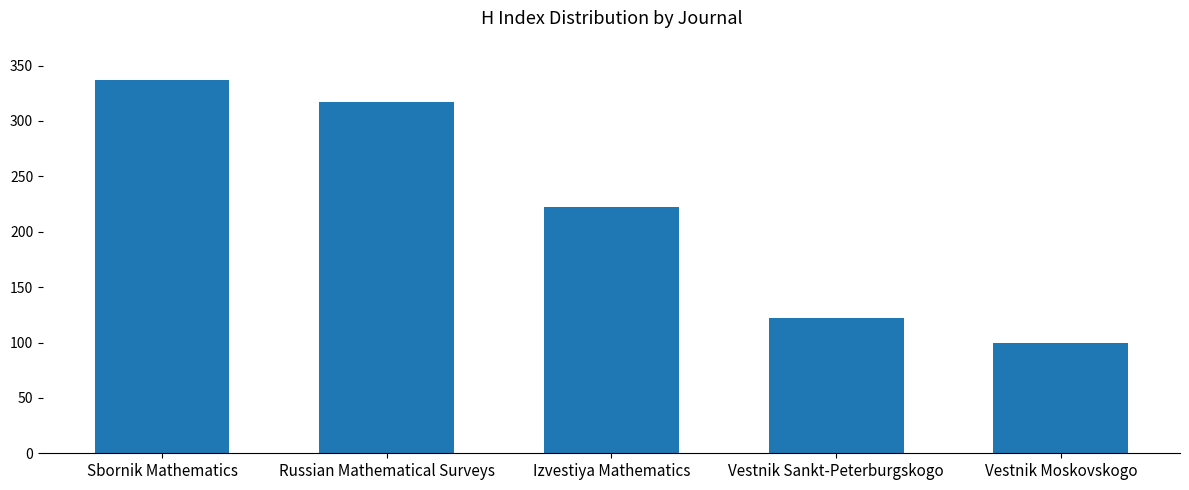

Does the chart contain any negative values?

No